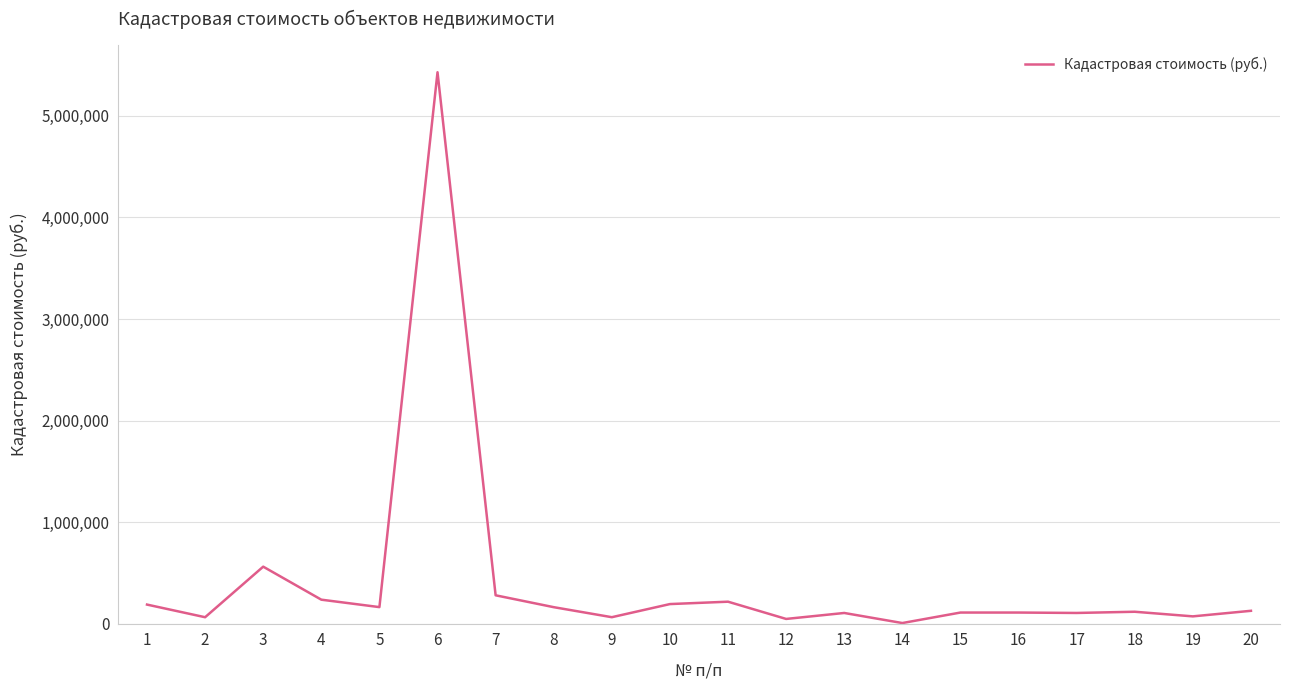

What is the change in value from 3 to 8?

-398858.4